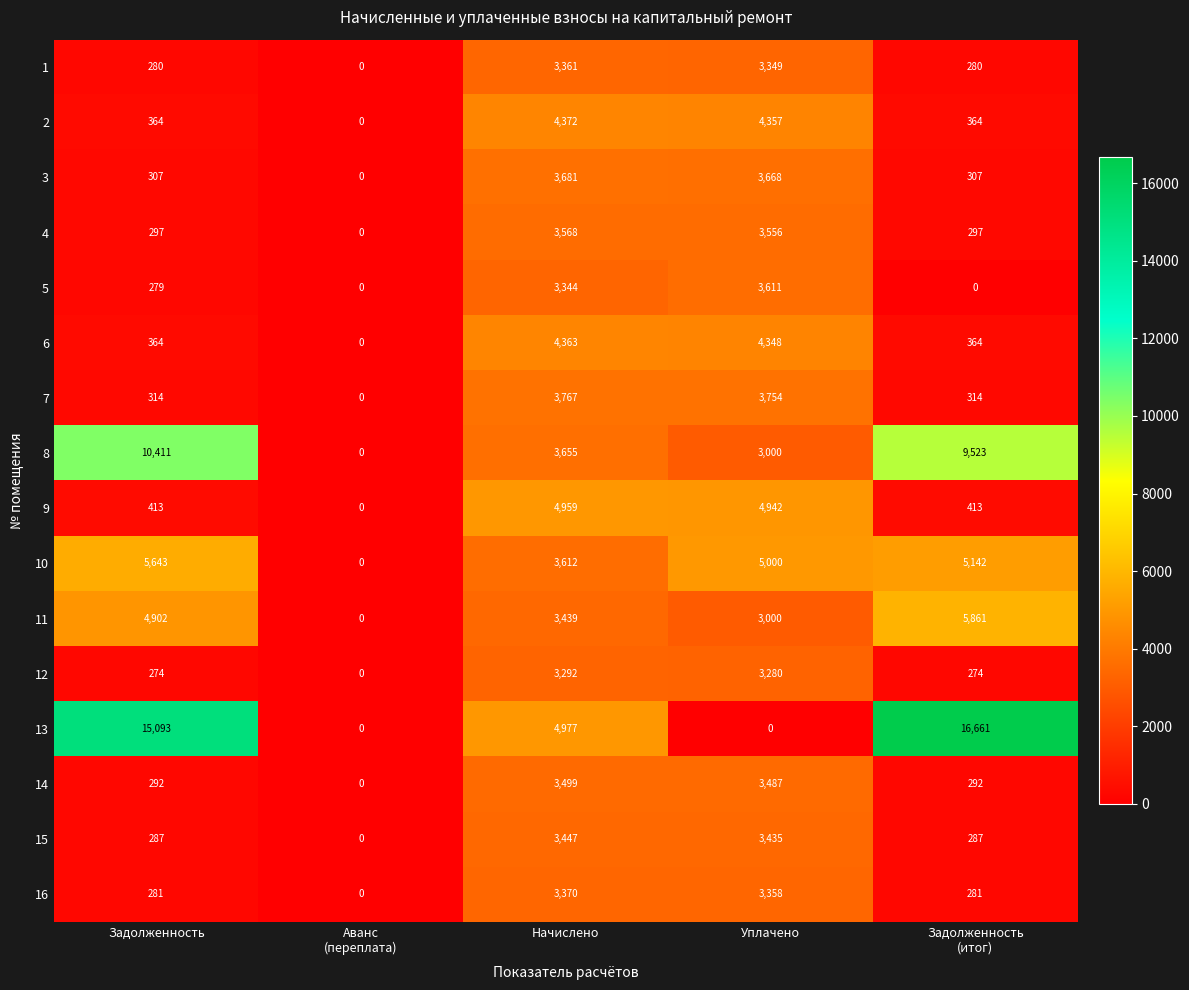

The 4 series shows 3568 at Начислено. True or false?

True